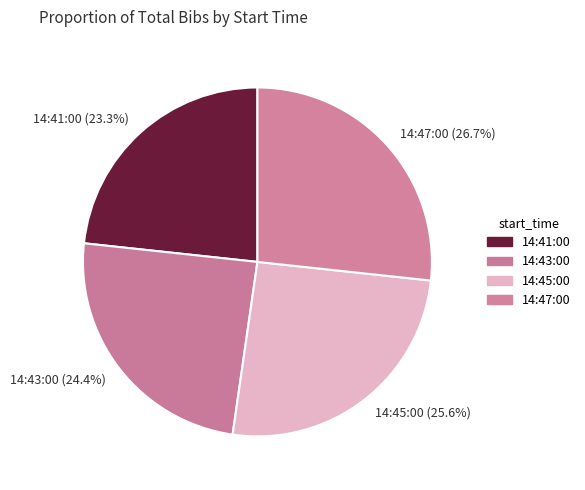

Does 14:45:00 account for over 50% of the chart?

No